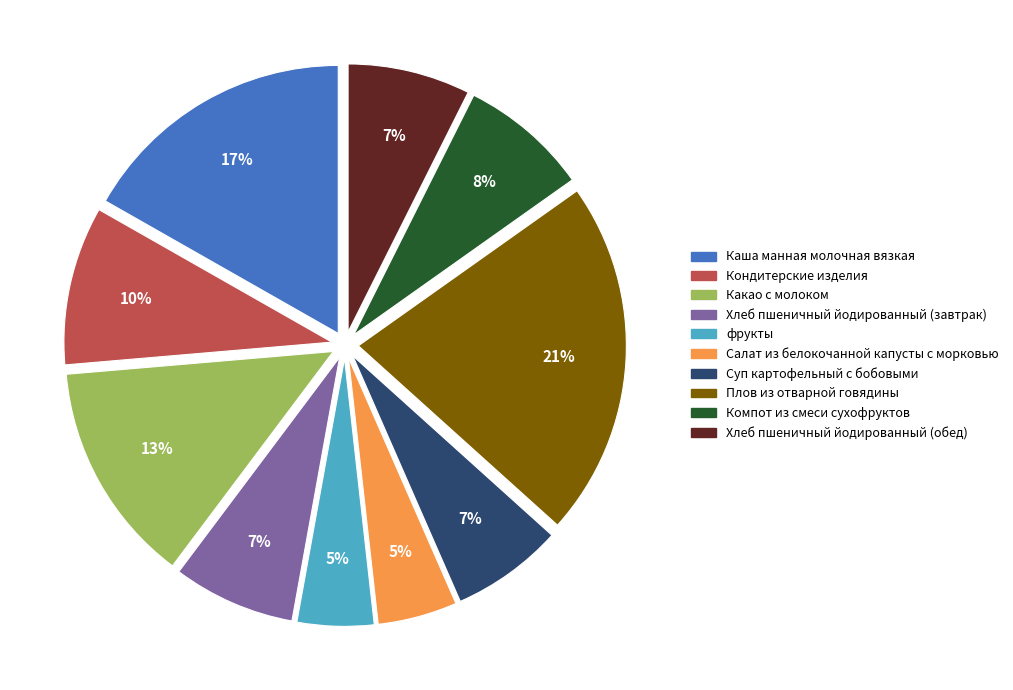

Does Какао с молоком account for over 50% of the chart?

No